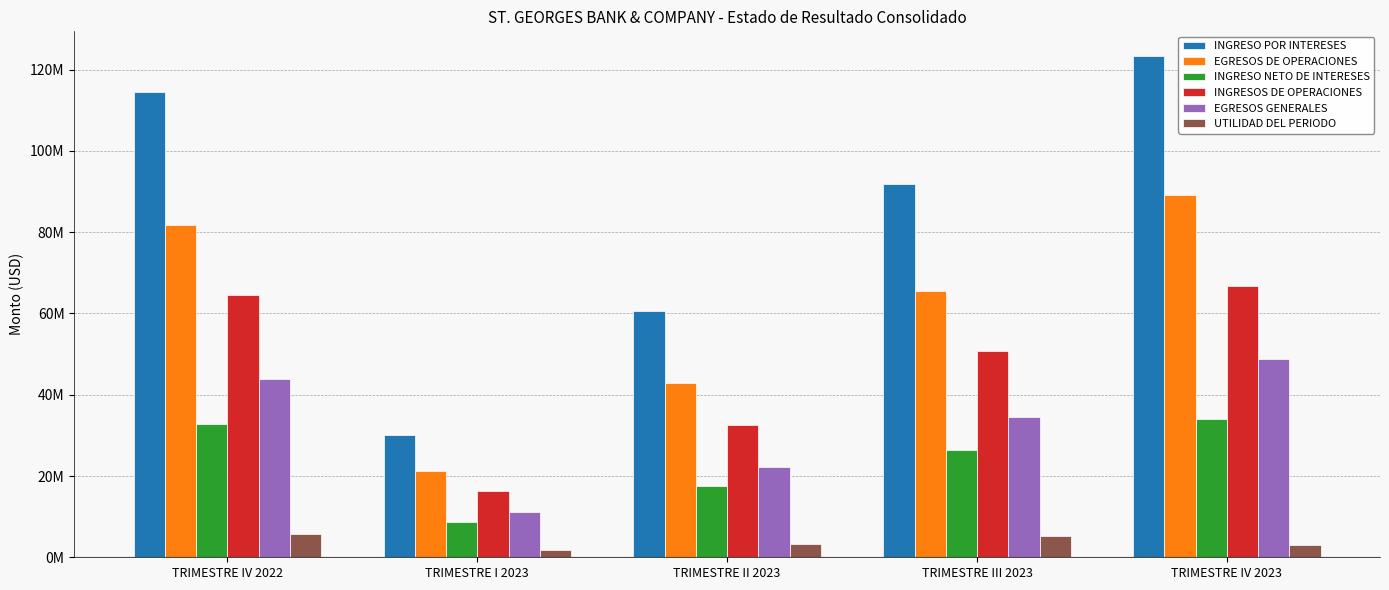

Does the chart contain any negative values?

No